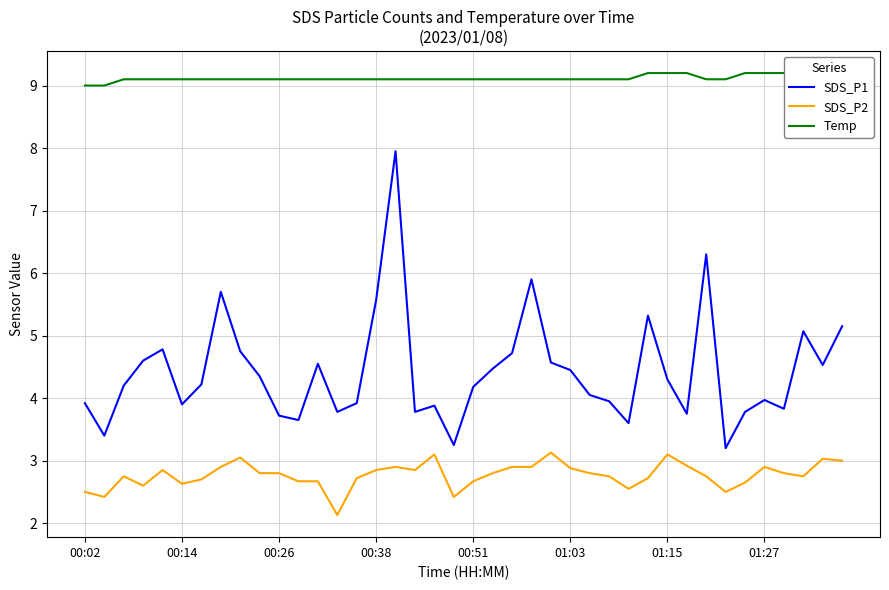

True or false: SDS_P2 and SDS_P1 intersect in this chart.

False